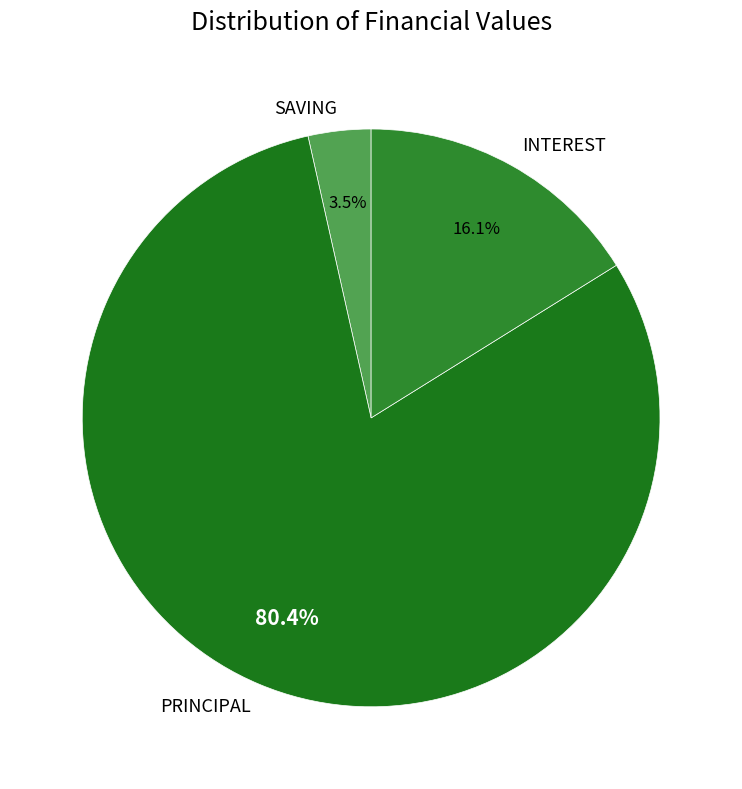

Do SAVING and PRINCIPAL together represent more than half of the pie?

Yes